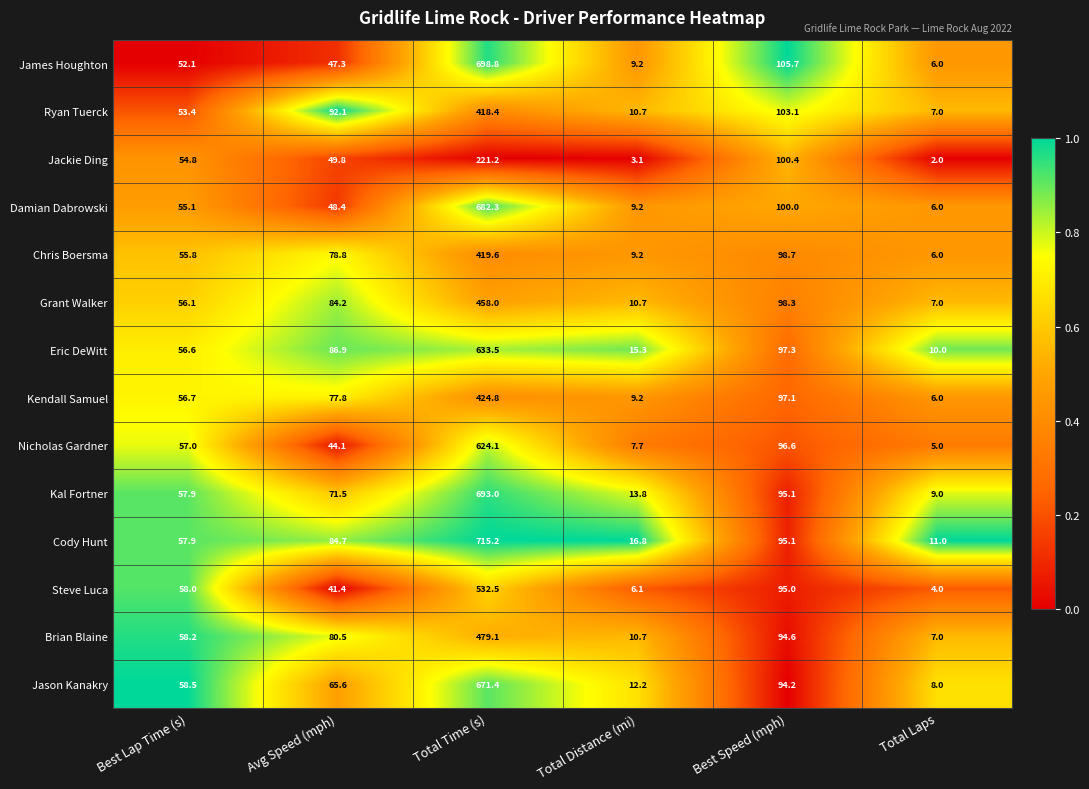

The Grant Walker series shows 6.9 at Total Distance (mi). True or false?

False